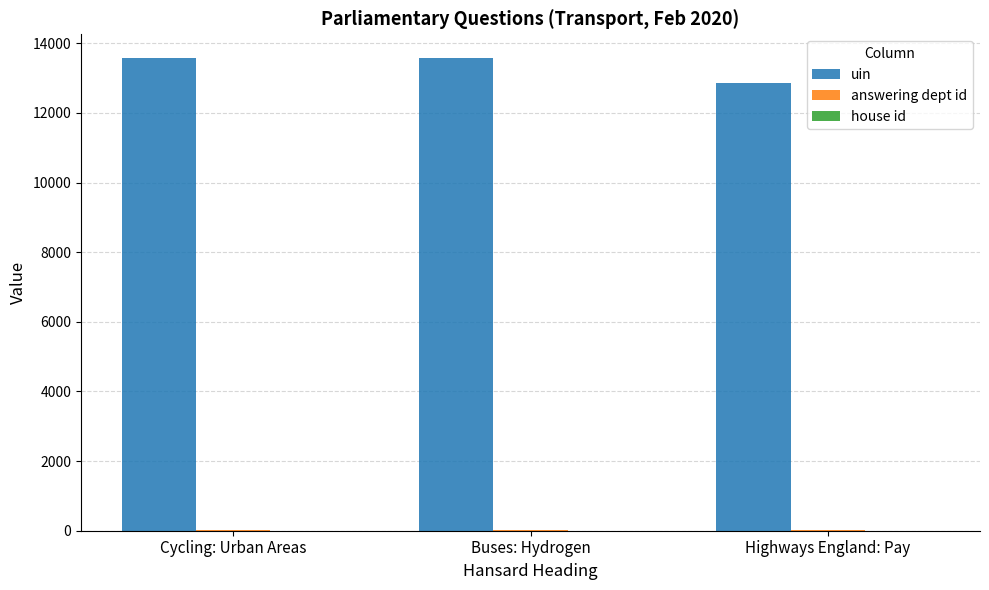

Which series has the largest total across all categories?

uin